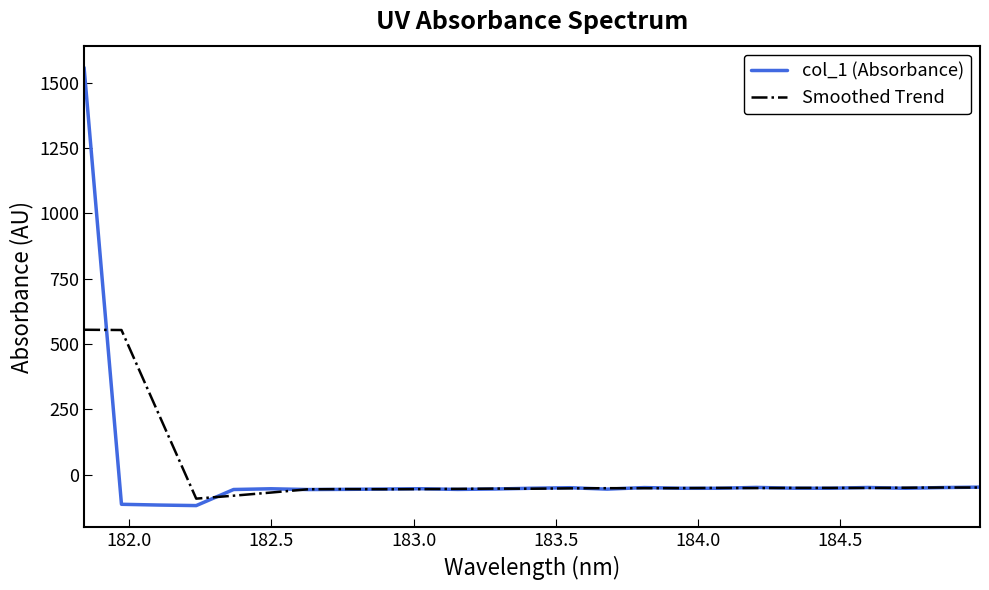

How many negative values does the col_1 (Absorbance) series have?

24